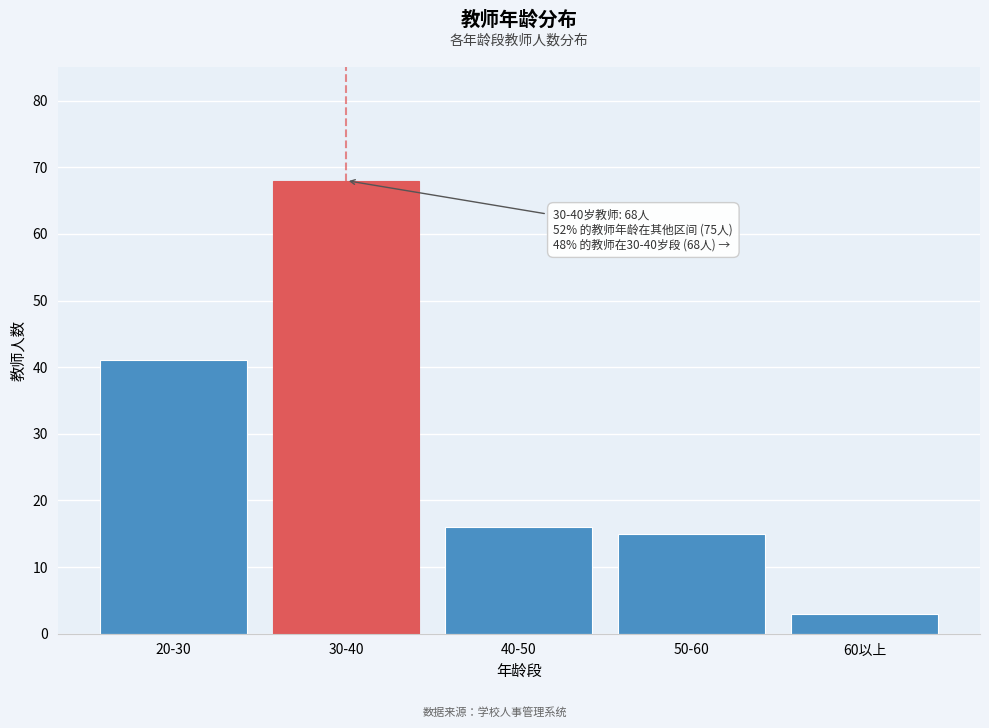

Reading right to left, extract all data points from this chart.

60以上=3	50-60=15	40-50=16	30-40=68	20-30=41